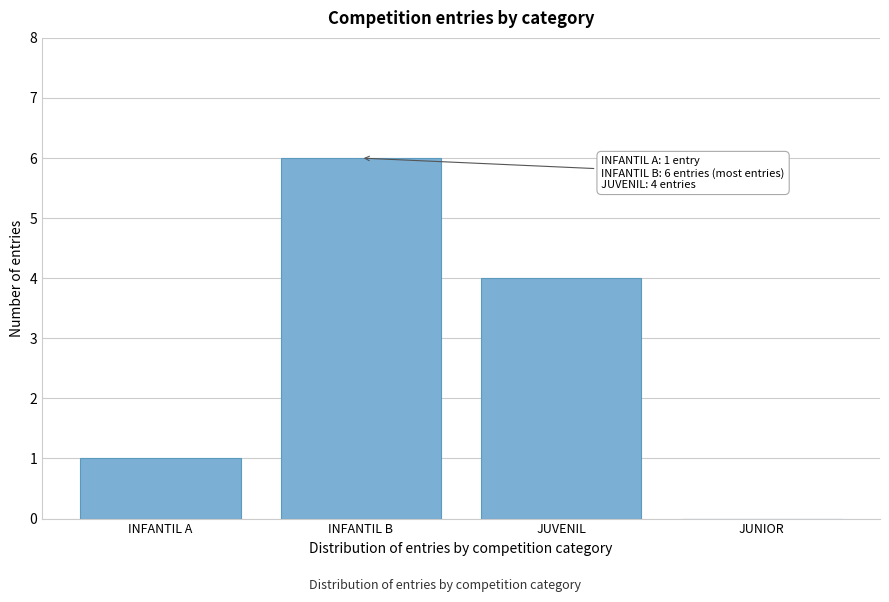

Reading left to right, transcribe all the data shown in this chart.

INFANTIL A=1	INFANTIL B=6	JUVENIL=4	JUNIOR=0